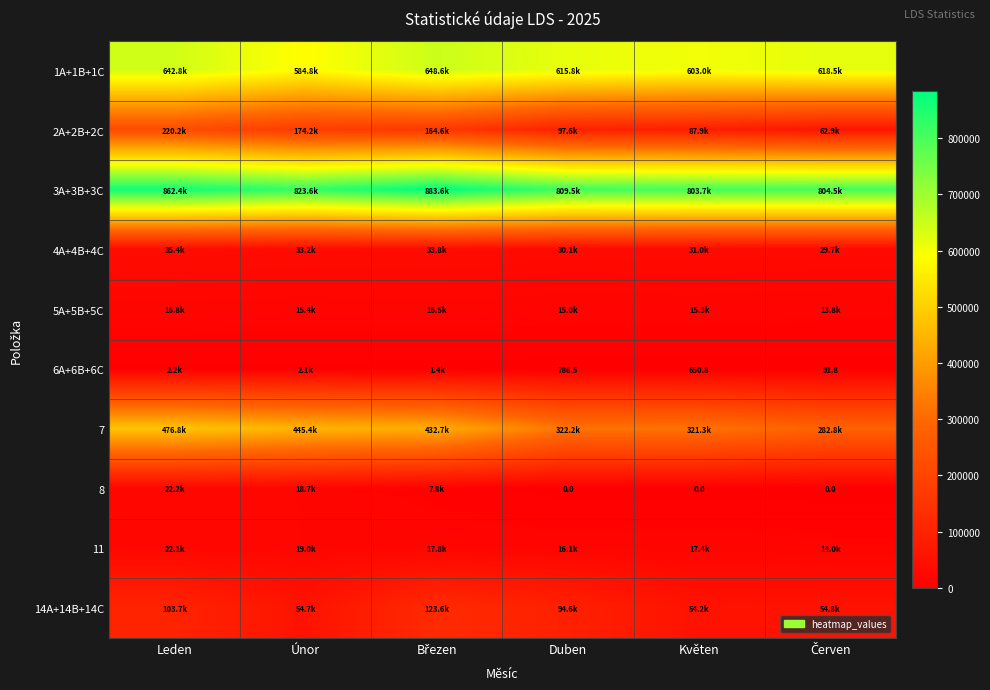

The 7 series shows 439935.4 at Květen. True or false?

False